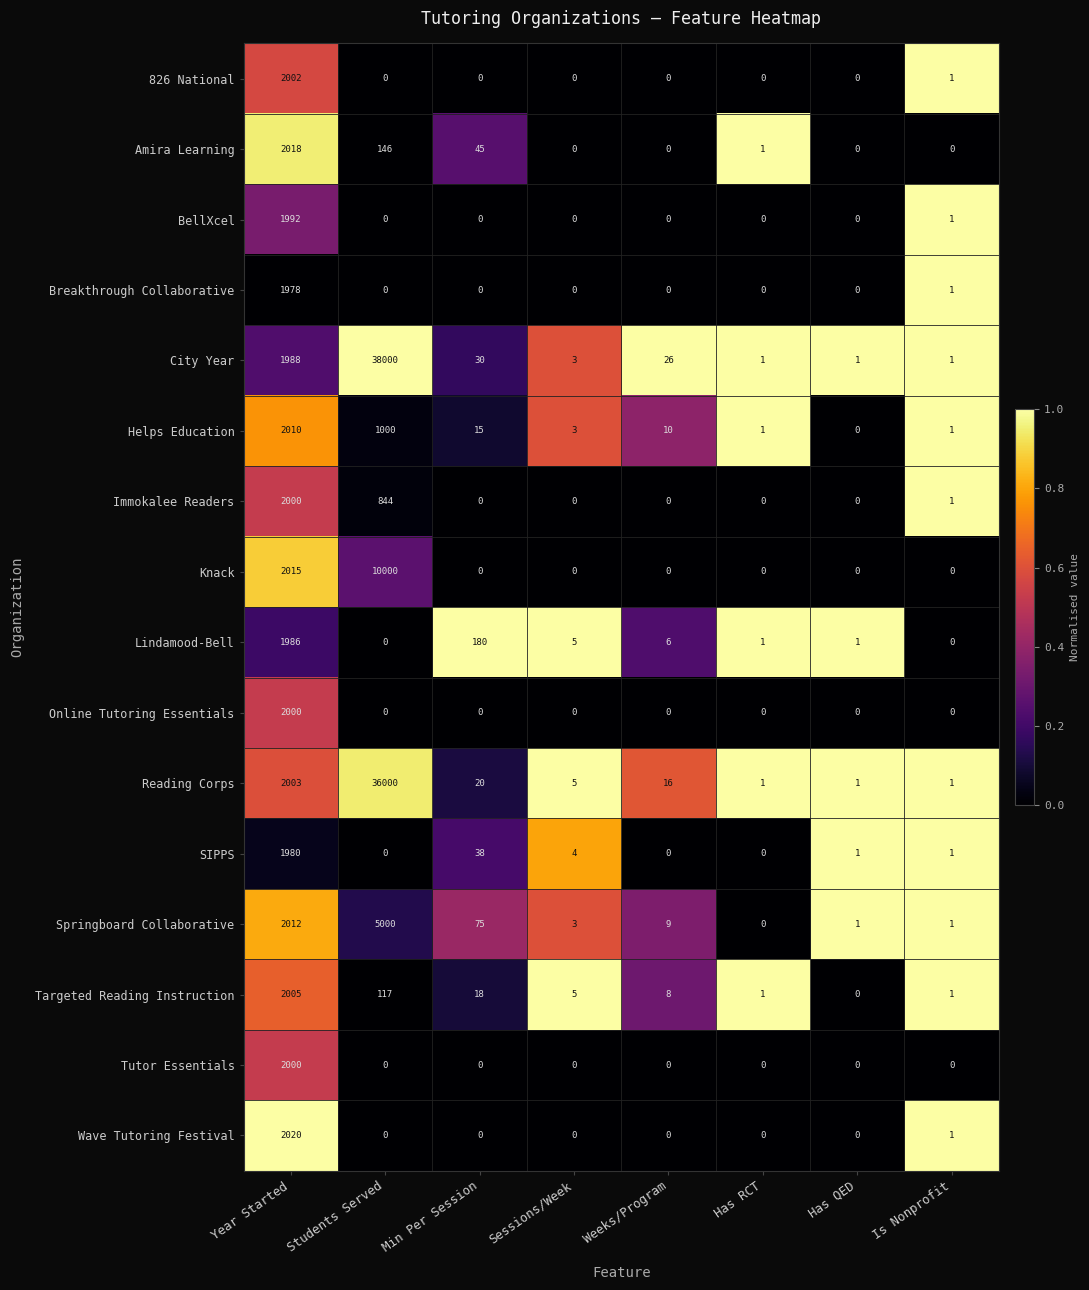

Which series has the largest total across all categories?

City Year